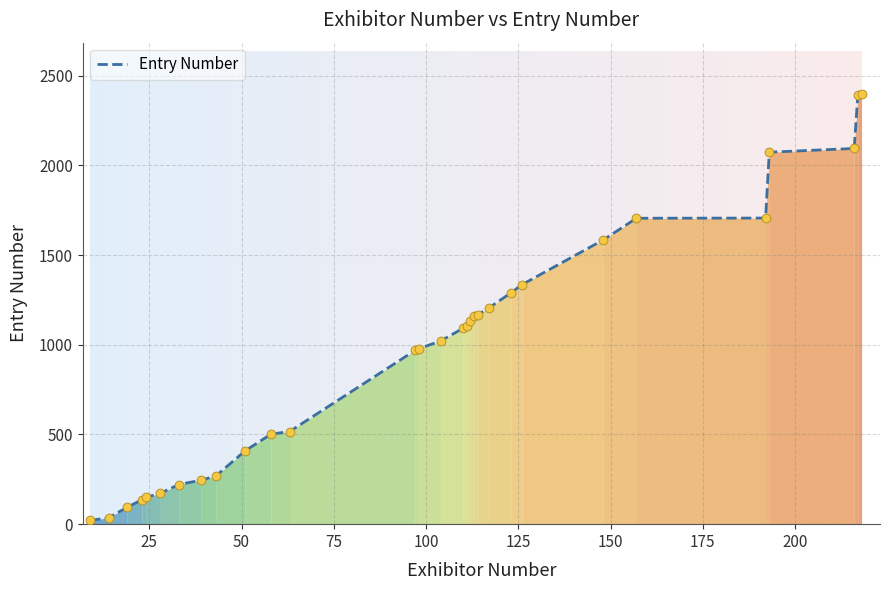

What is the greatest value displayed?

2396